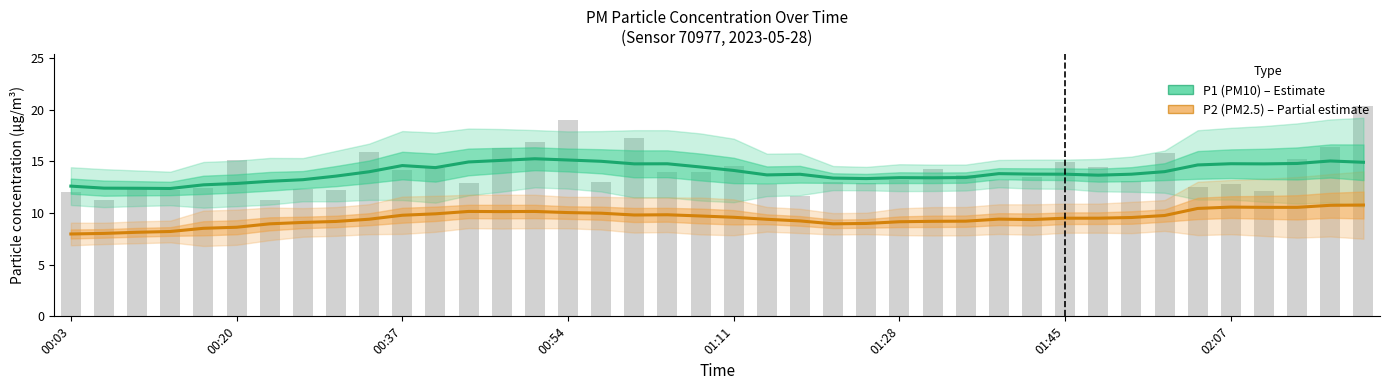

What is the average value of the P2 (PM2.5) series?

9.5